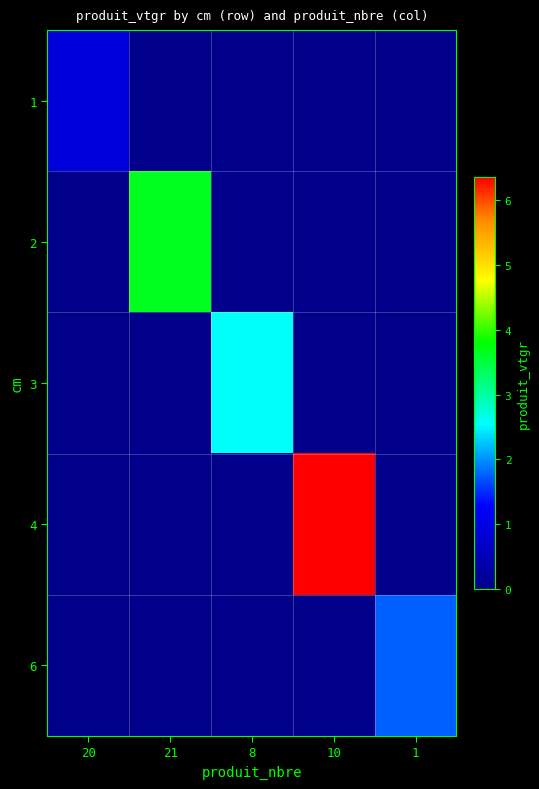

What is the spread (max minus min) of values at 10?

6.4